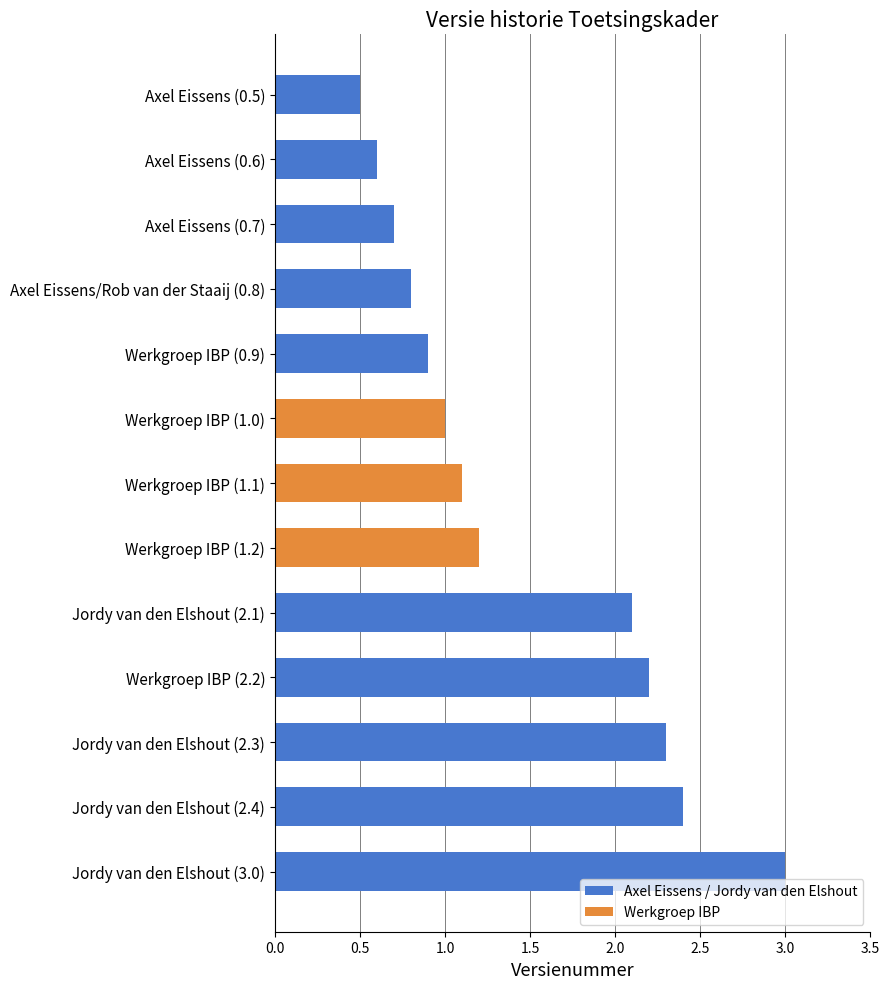

At which category does the chart reach its peak across all series?

Jordy van den Elshout (3.0)